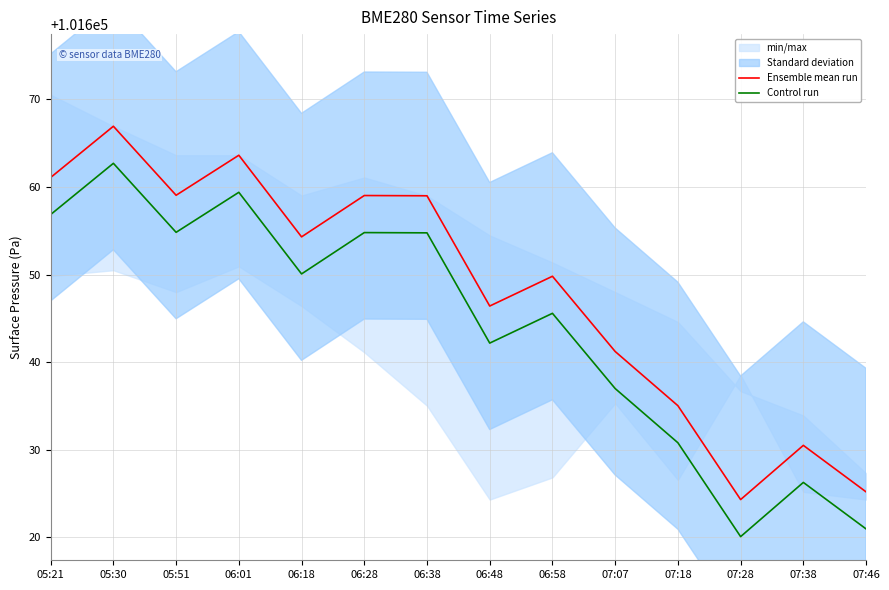

At which category is the sum across all series the highest?

05:30